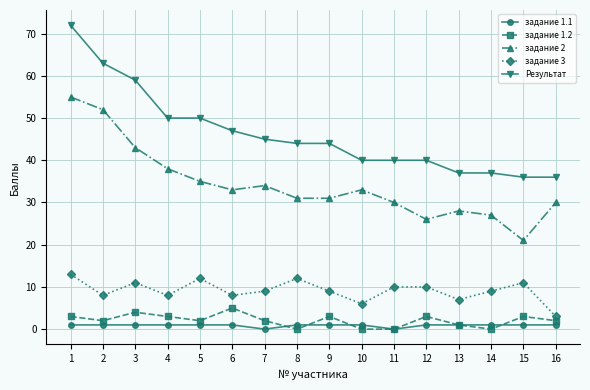

Does the chart have visible grid lines?

Yes